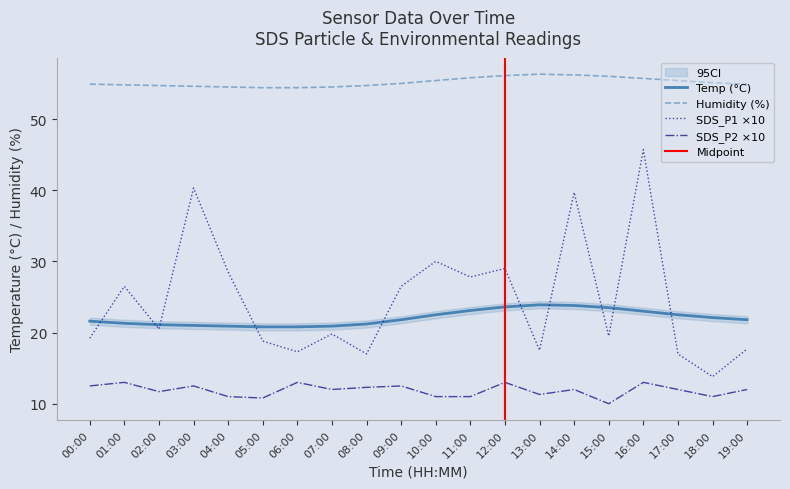

Which series has the largest range (max minus min)?

SDS_P1